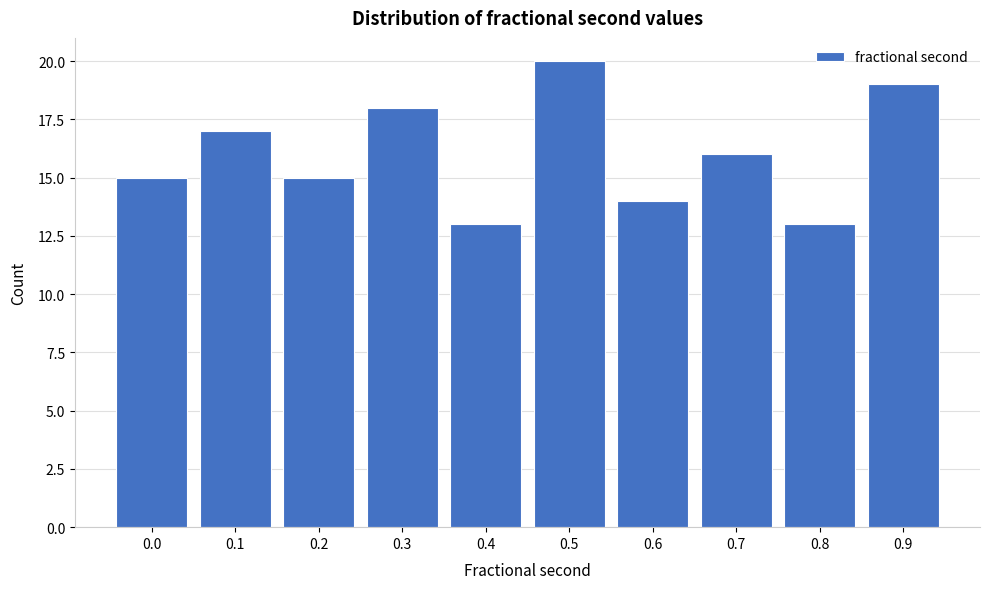

Reading left to right, transcribe all the data shown in this chart.

0.0=15	0.1=17	0.2=15	0.3=18	0.4=13	0.5=20	0.6=14	0.7=16	0.8=13	0.9=19